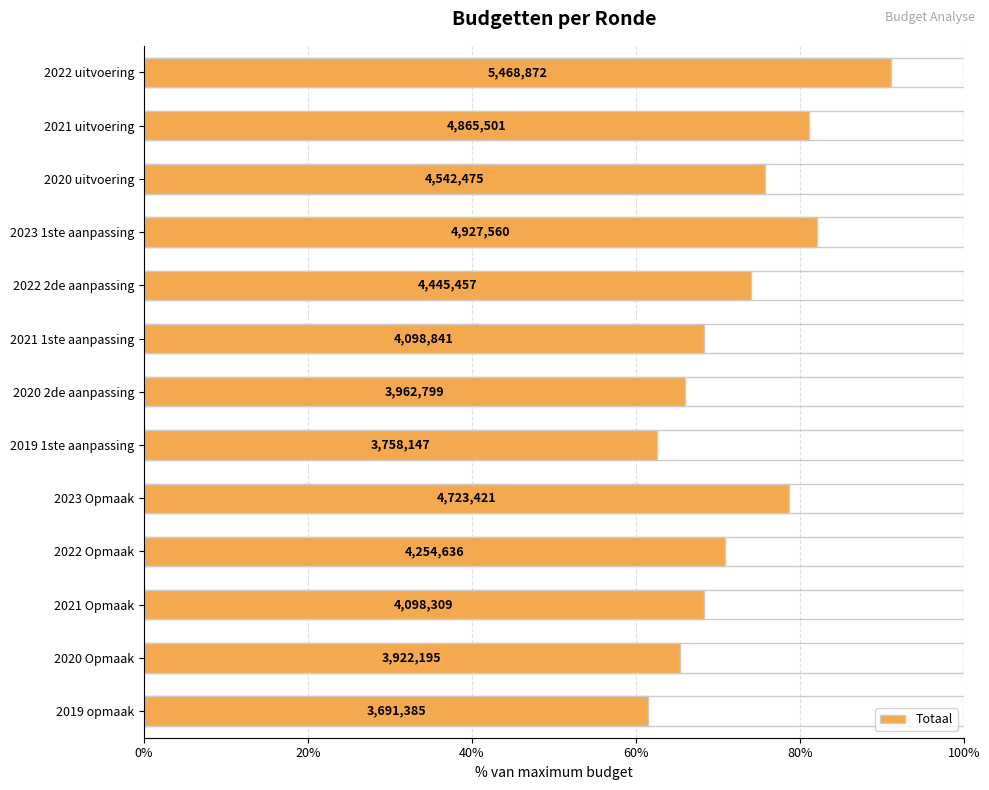

The chart shows a value of 68.3 at 2021 Opmaak. True or false?

True